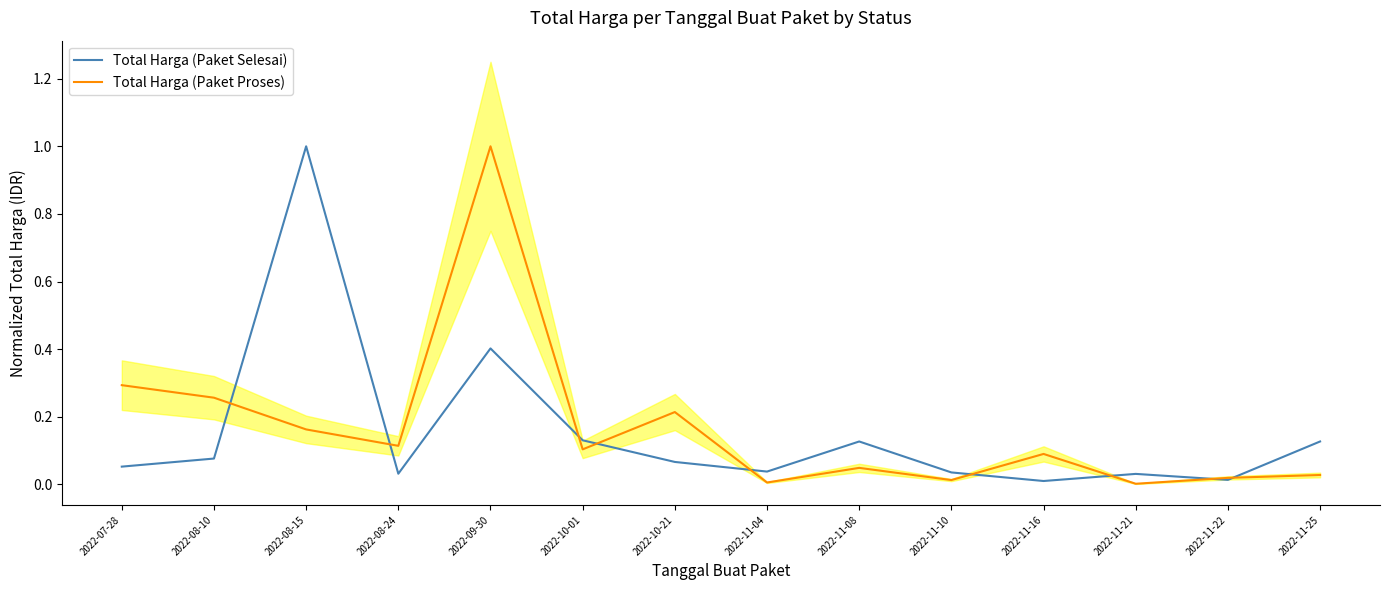

What is the total value across all series at 2022-11-25?

0.2